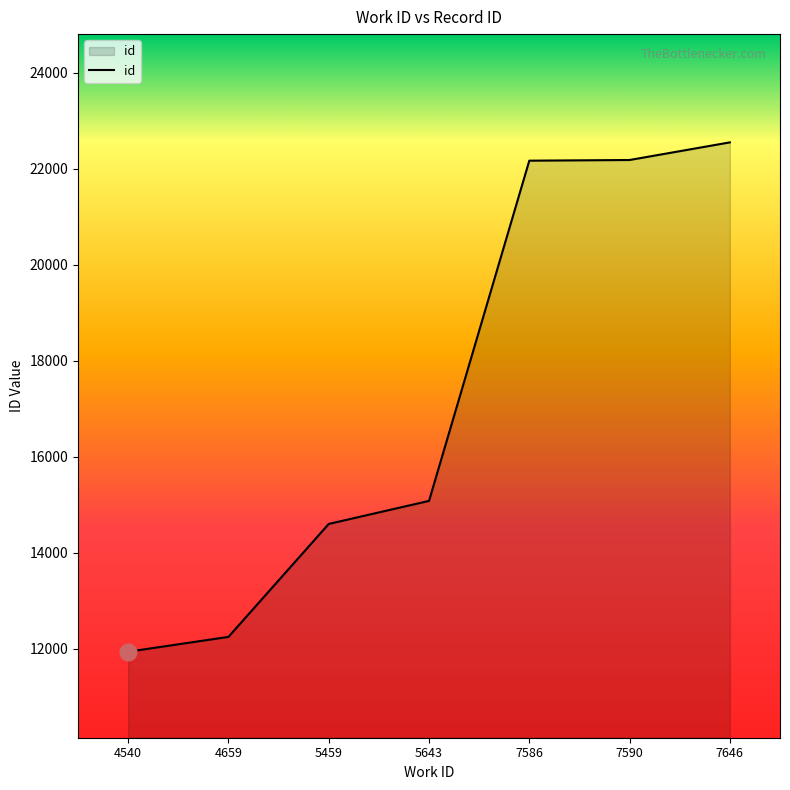

What is the change in value from 4540 to 7646?

+10607